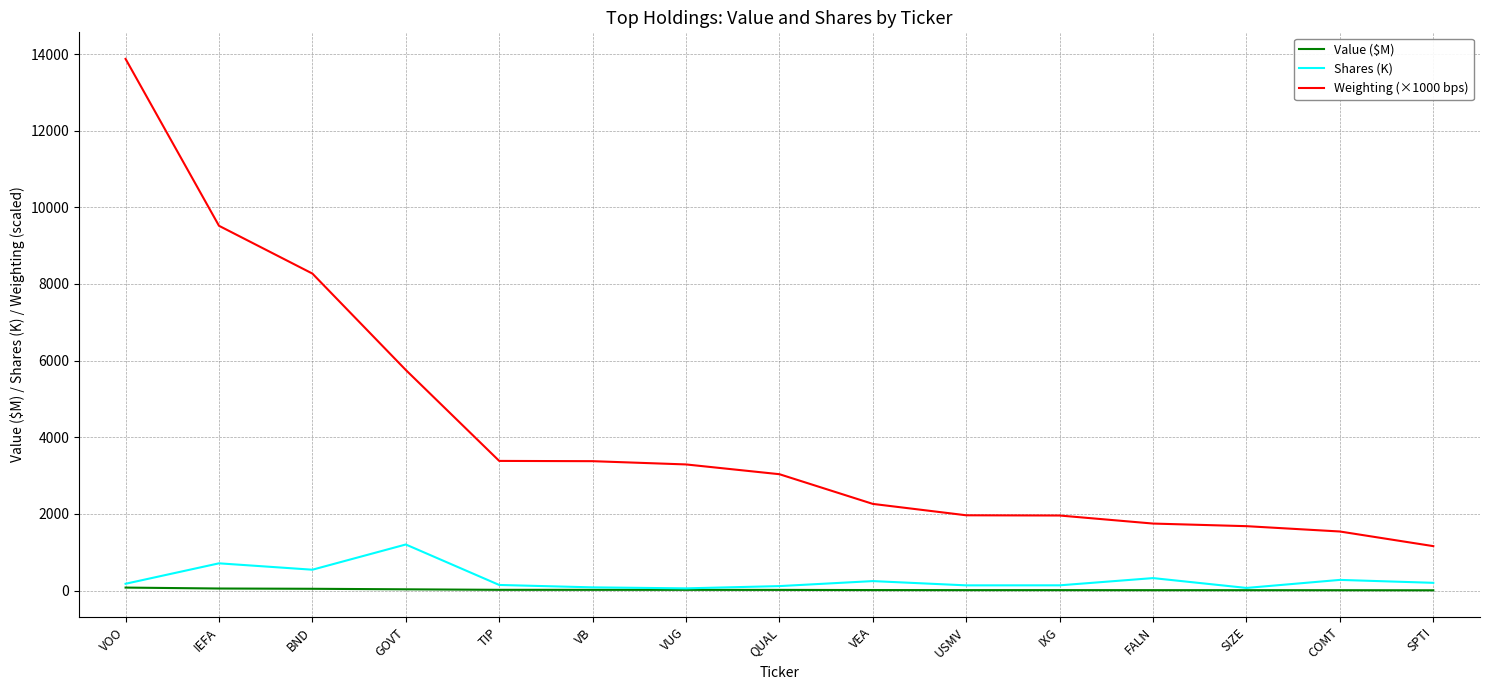

True or false: Shares (K) and Weighting (×1000 bps) cross at least once.

False